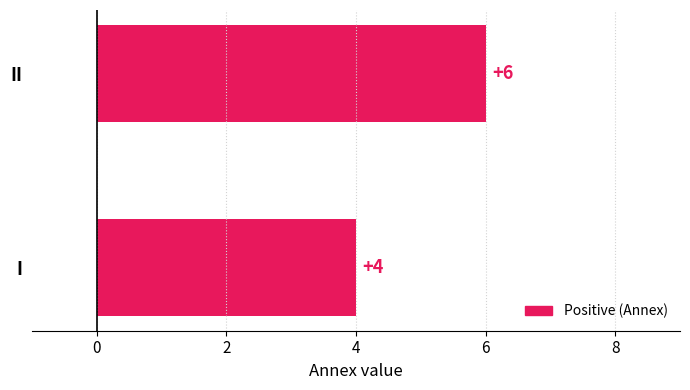

At which label is the value closest to 5?

I